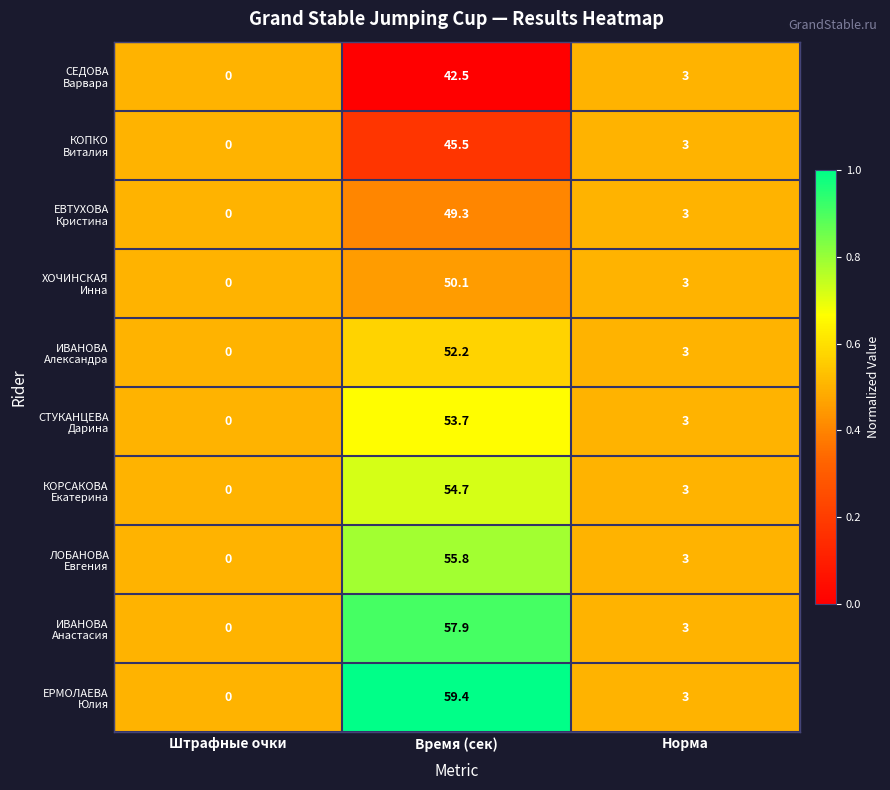

What is the maximum value shown in the chart?

59.4